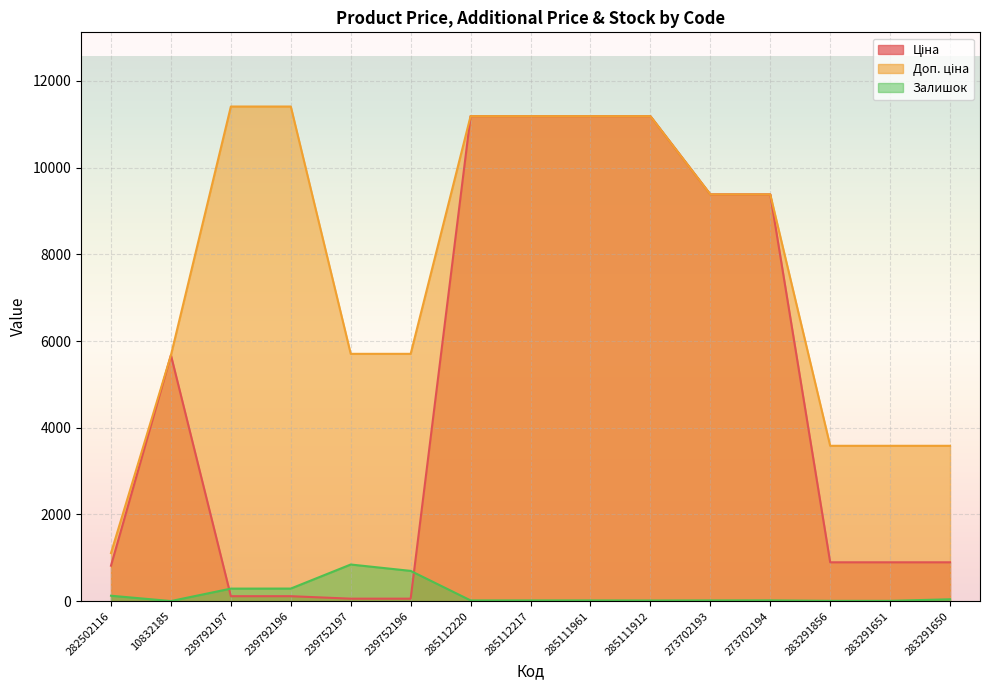

Rank the categories by Ціна value from highest to lowest.

285112220, 285112217, 285111961, 285111912, 273702193, 273702194, 10832185, 283291856, 283291651, 283291650, 282502116, 239792197, 239792196, 239752197, 239752196